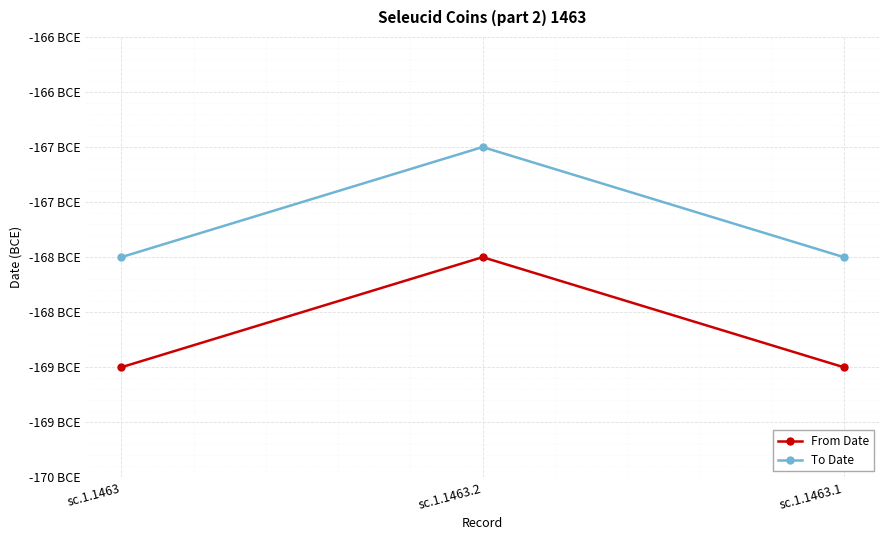

Which series has the largest total across all categories?

To Date